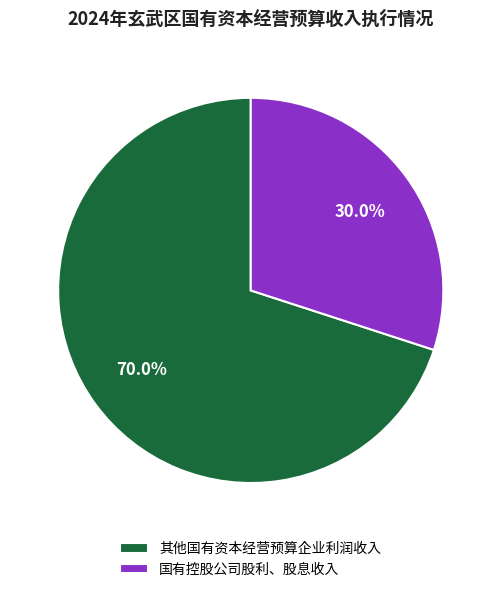

Is there any slice that represents more than half of the pie?

Yes